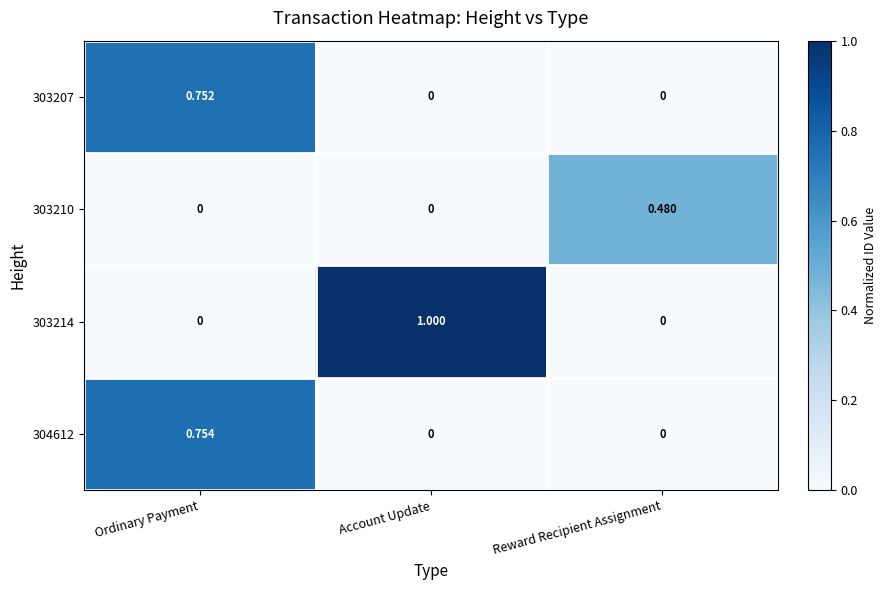

At which category is the sum across all series the highest?

Ordinary Payment